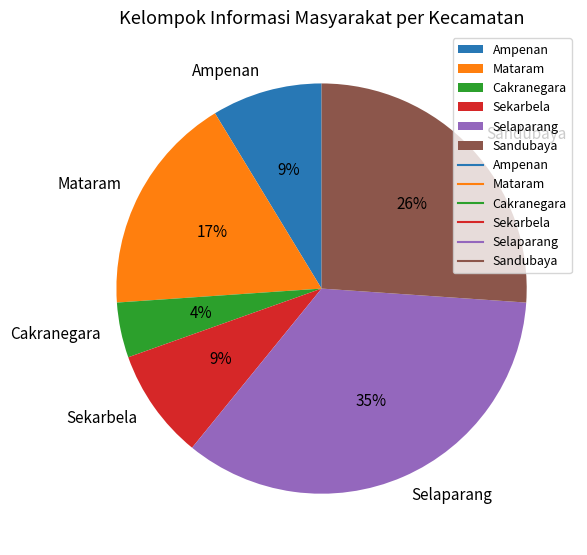

To the nearest percent, what is the difference between the Selaparang and Ampenan slice percentages?

26%